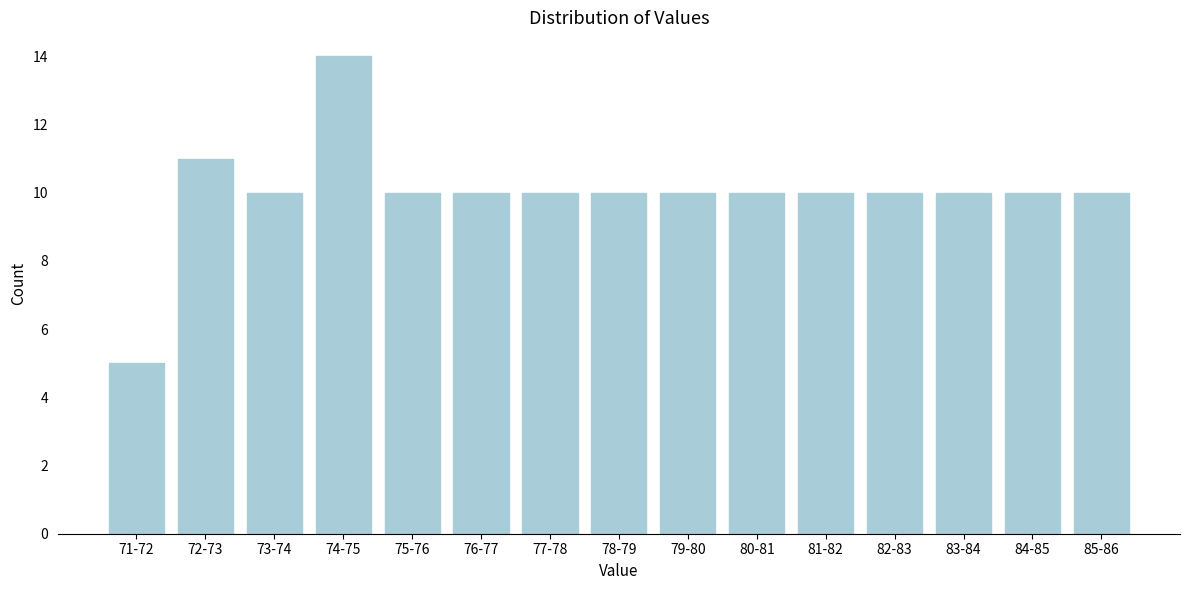

Reading right to left, list all the values displayed in this chart.

10	10	10	10	10	10	10	10	10	10	10	14	10	11	5